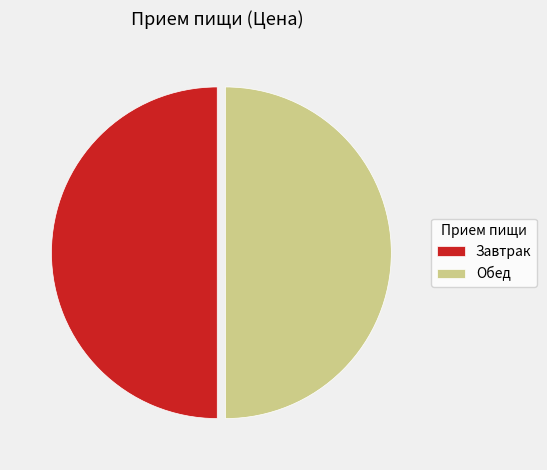

What is the ratio of the value at Обед to the value at Завтрак?

1.0